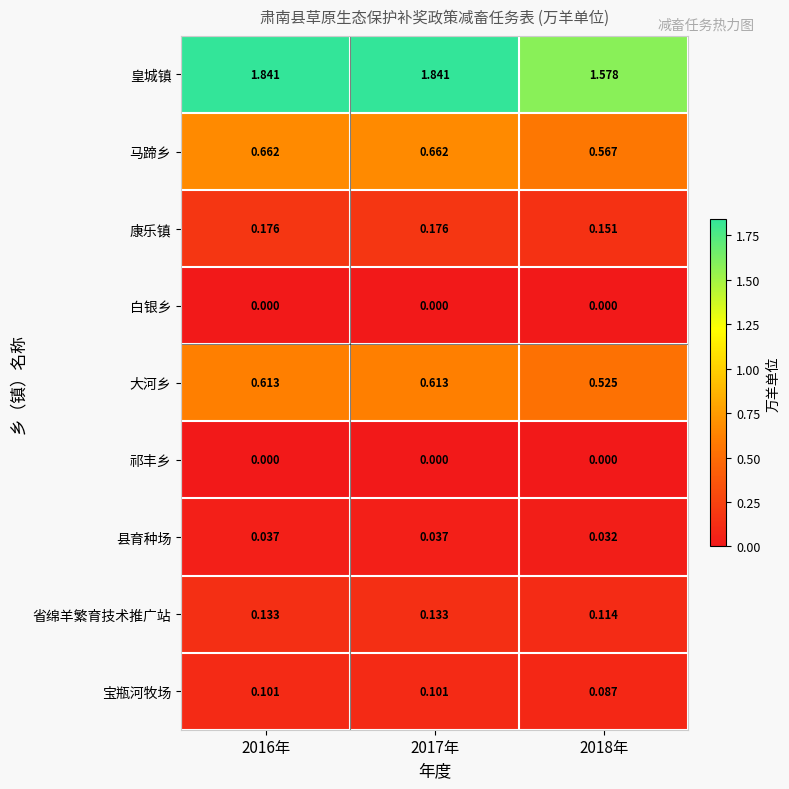

Which series changed the most between 2017年 and 2018年?

皇城镇